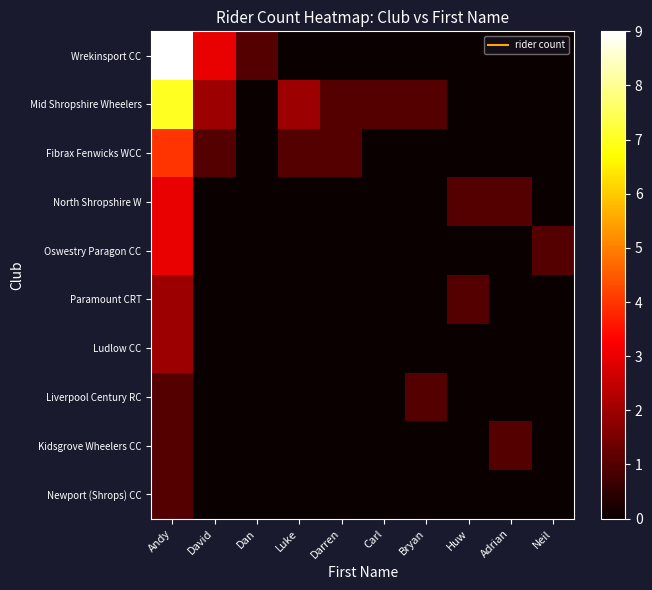

Reading right to left, list all the values displayed in this chart.

Wrekinsport CC: Neil=0	Adrian=0	Huw=0	Bryan=0	Carl=0	Darren=0	Luke=0	Dan=1	David=3	Andy=9
Mid Shropshire Wheelers: Neil=0	Adrian=0	Huw=0	Bryan=1	Carl=1	Darren=1	Luke=2	Dan=0	David=2	Andy=7
Fibrax Fenwicks WCC: Neil=0	Adrian=0	Huw=0	Bryan=0	Carl=0	Darren=1	Luke=1	Dan=0	David=1	Andy=4
North Shropshire W: Neil=0	Adrian=1	Huw=1	Bryan=0	Carl=0	Darren=0	Luke=0	Dan=0	David=0	Andy=3
Oswestry Paragon CC: Neil=1	Adrian=0	Huw=0	Bryan=0	Carl=0	Darren=0	Luke=0	Dan=0	David=0	Andy=3
Paramount CRT: Neil=0	Adrian=0	Huw=1	Bryan=0	Carl=0	Darren=0	Luke=0	Dan=0	David=0	Andy=2
Ludlow CC: Neil=0	Adrian=0	Huw=0	Bryan=0	Carl=0	Darren=0	Luke=0	Dan=0	David=0	Andy=2
Liverpool Century RC: Neil=0	Adrian=0	Huw=0	Bryan=1	Carl=0	Darren=0	Luke=0	Dan=0	David=0	Andy=1
Kidsgrove Wheelers CC: Neil=0	Adrian=1	Huw=0	Bryan=0	Carl=0	Darren=0	Luke=0	Dan=0	David=0	Andy=1
Newport (Shrops) CC: Neil=0	Adrian=0	Huw=0	Bryan=0	Carl=0	Darren=0	Luke=0	Dan=0	David=0	Andy=1